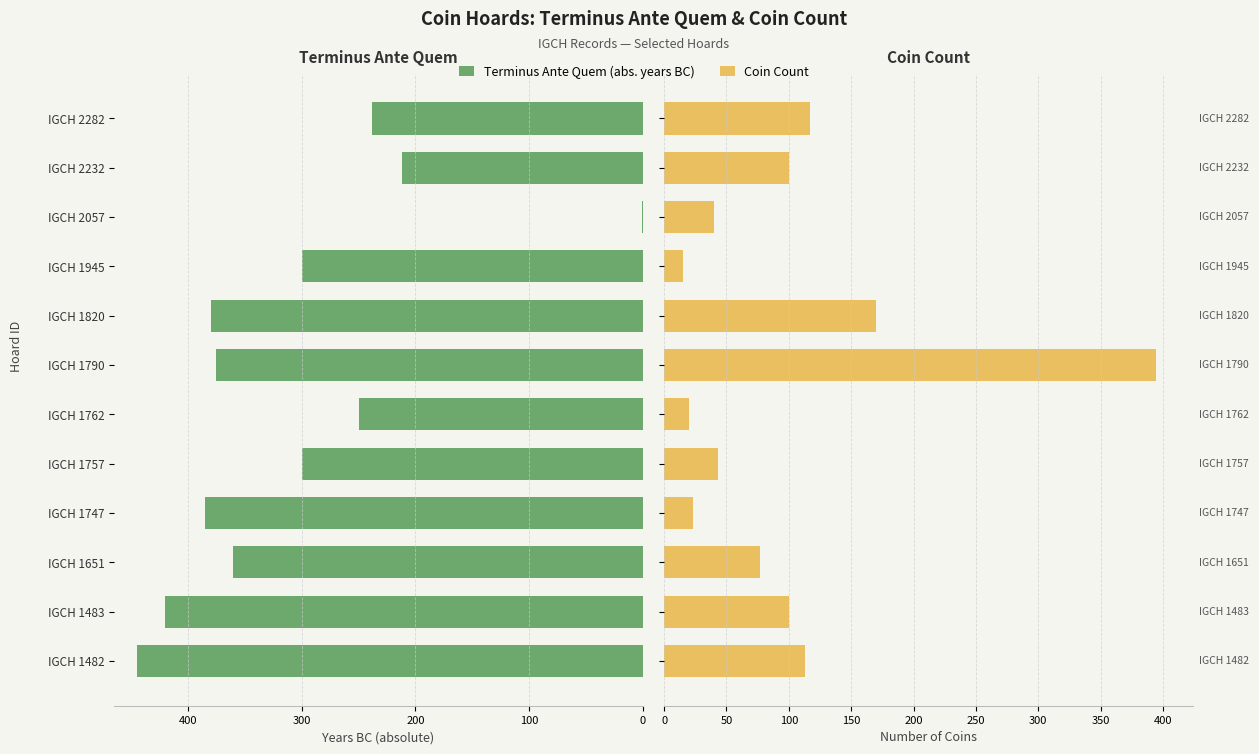

How many series are shown in this chart?

2